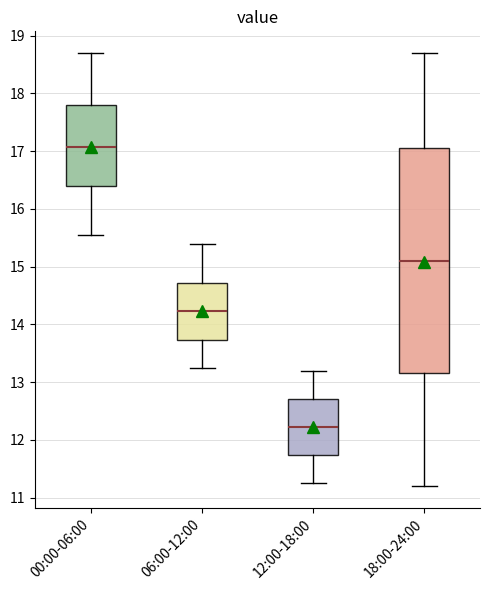

Comparing the boxes themselves (not the whiskers), which one is the tallest?

18:00-24:00